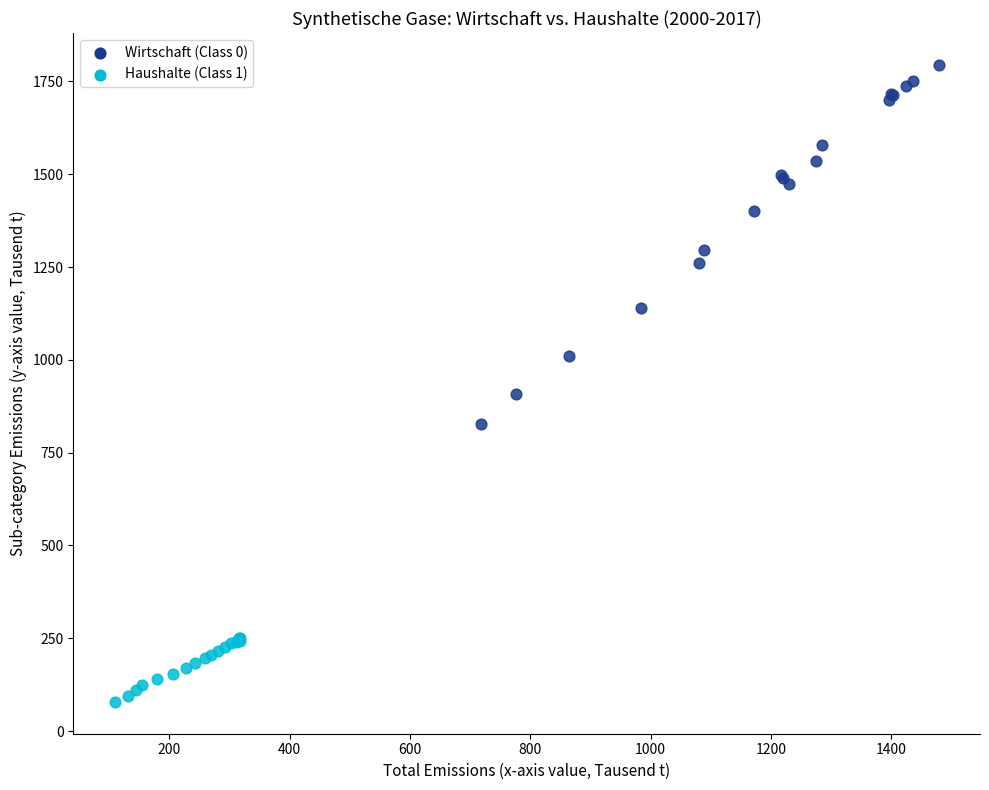

Which series has the widest spread of Y values?

Wirtschaft (Class 0)